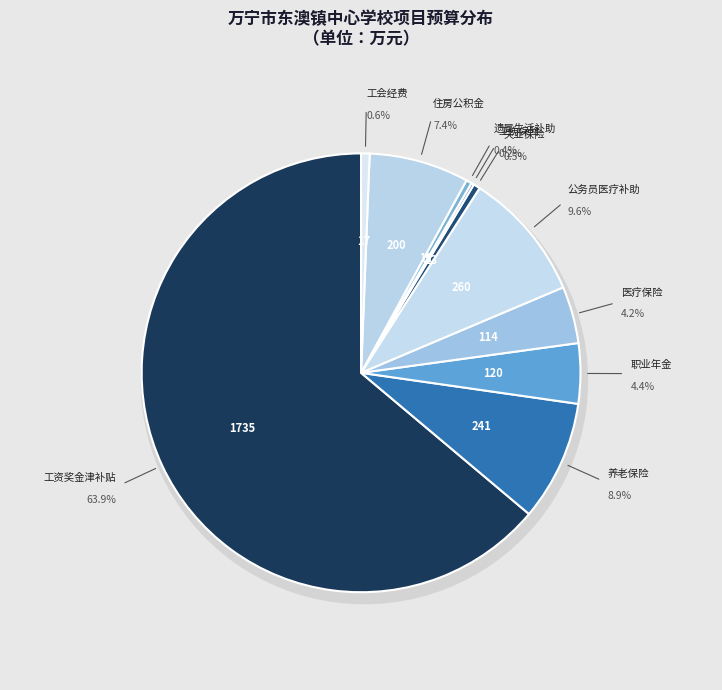

Count the number of slices in the pie.

10